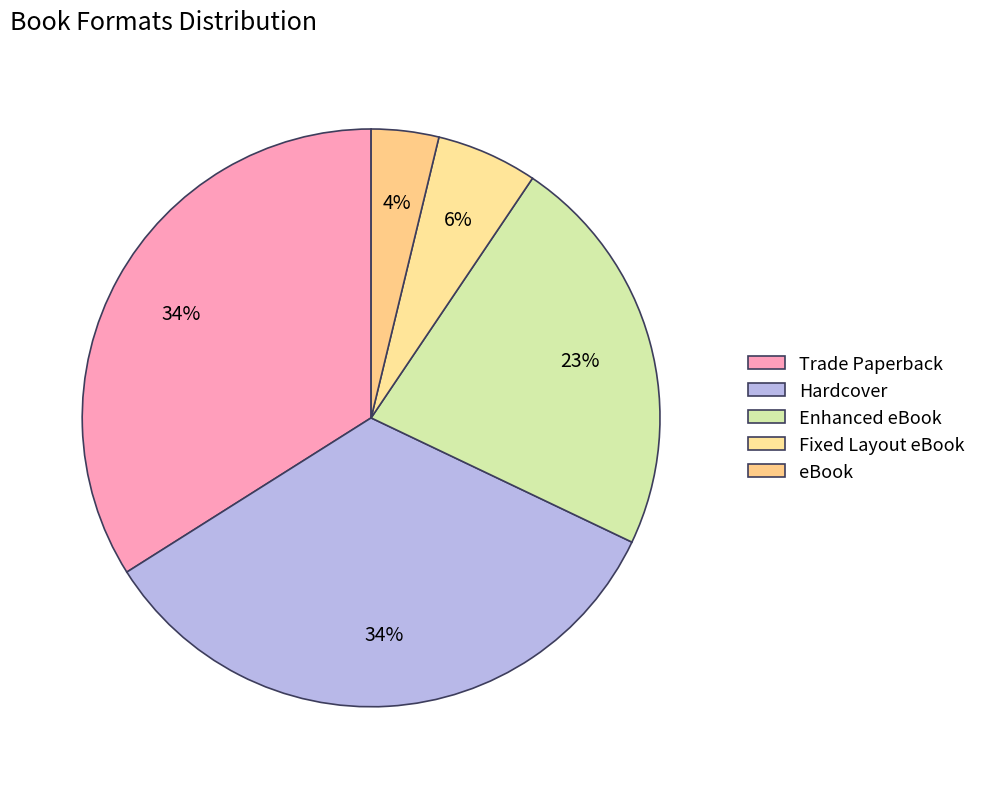

Is there a majority slice in this chart?

No